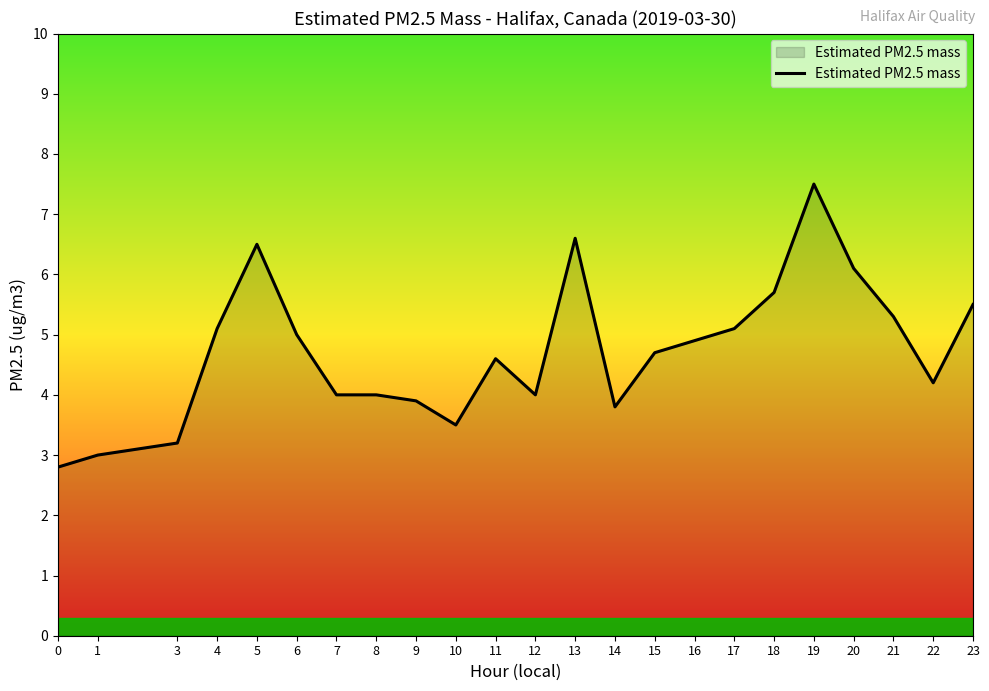

The value at 6 is 5.0. True or false?

True